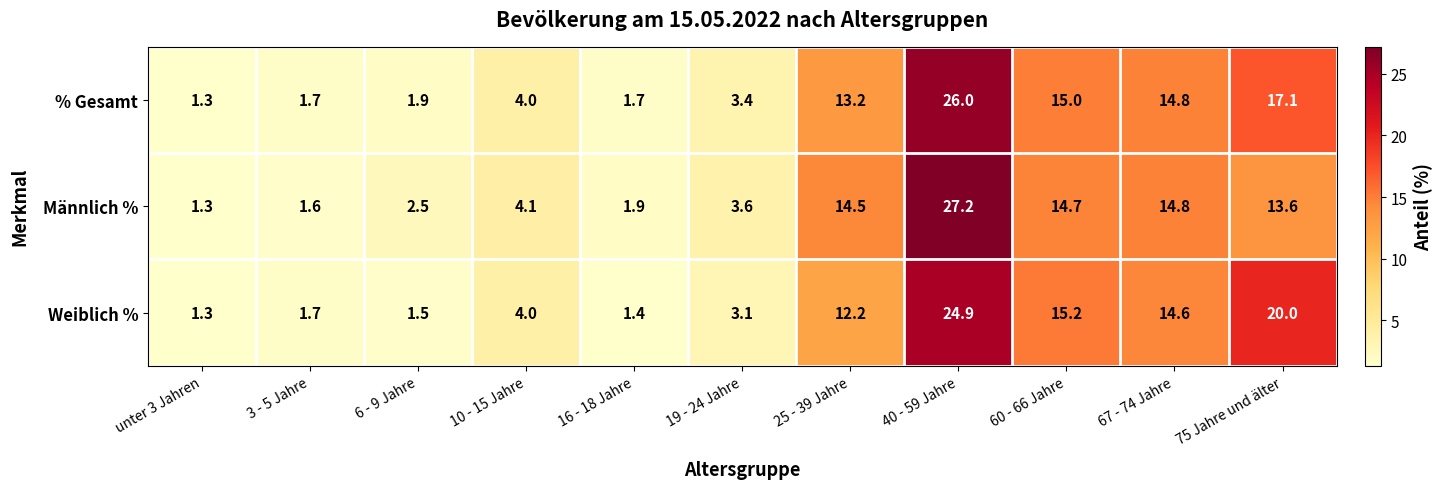

What is the difference between the second highest and second lowest values in the Männlich % series?

13.2